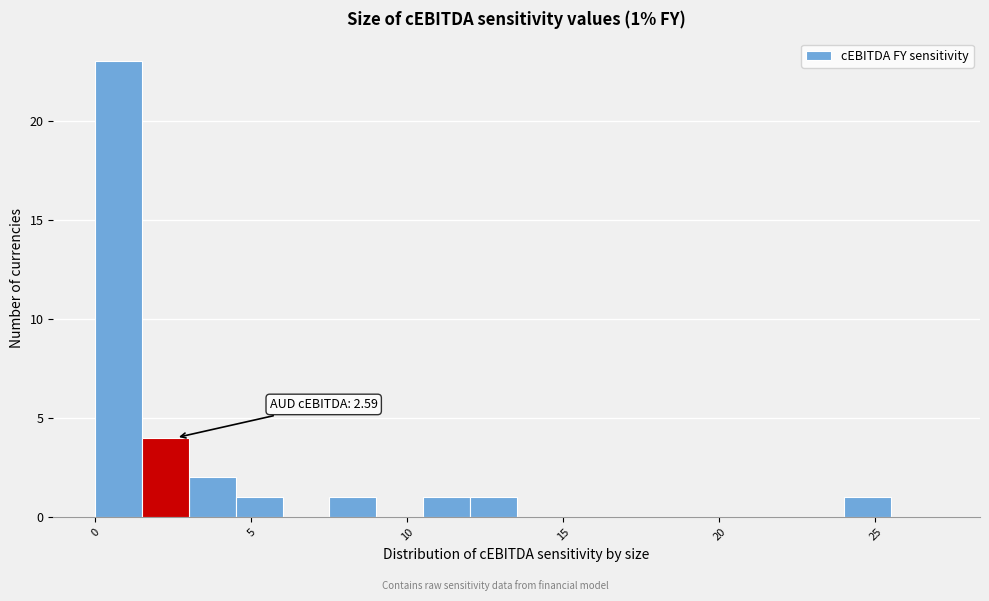

Read against the x-axis, roughly where is the centre of the tallest bar?

1.0